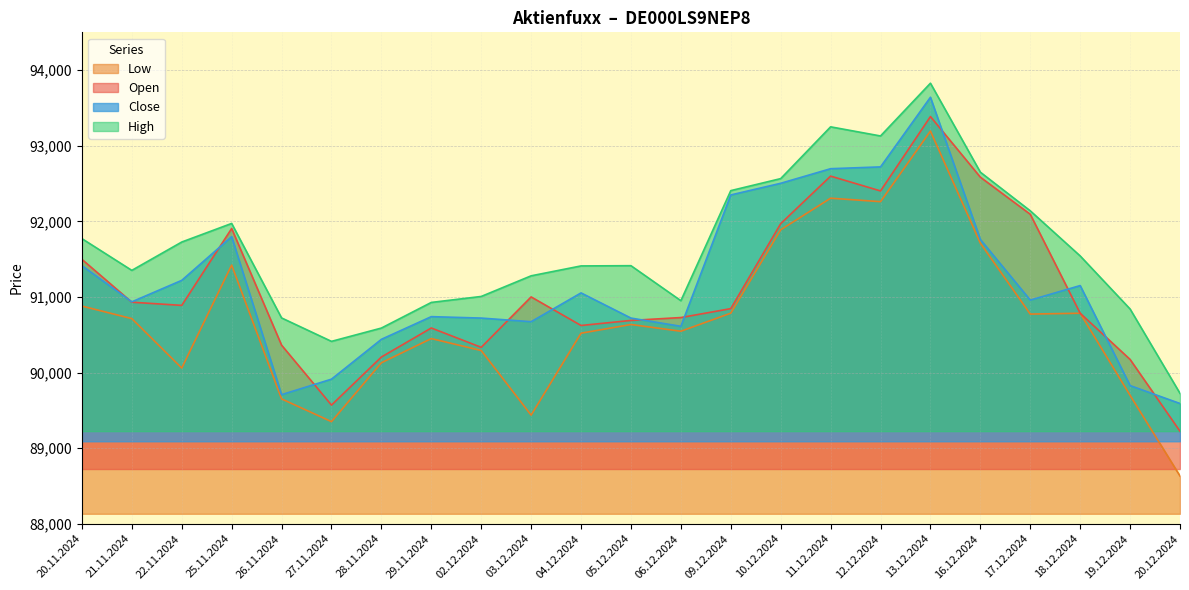

Is it true that Low equals 137556 at 09.12.2024?

False